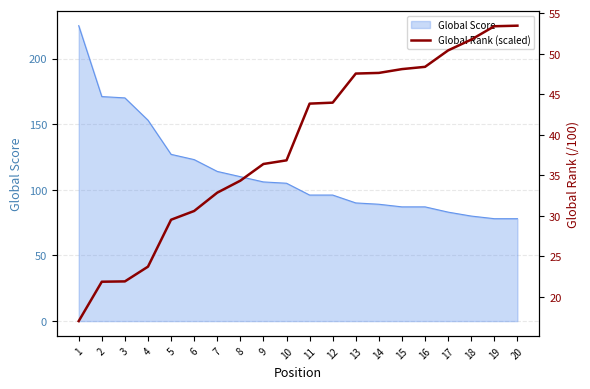

Between 1 and 16, which is larger?

16